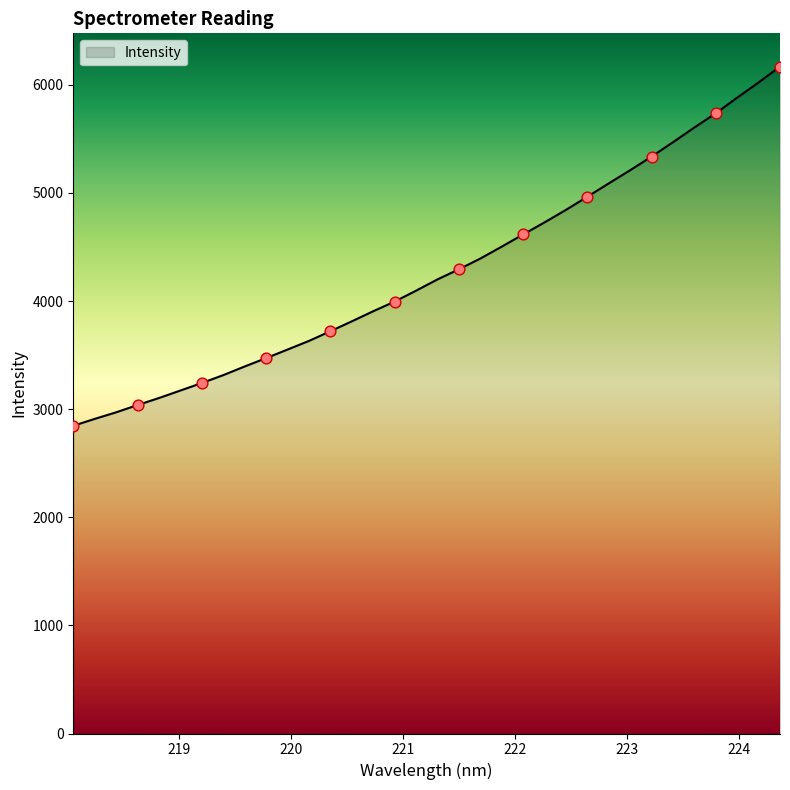

What is the difference between the maximum and minimum values?

3321.2